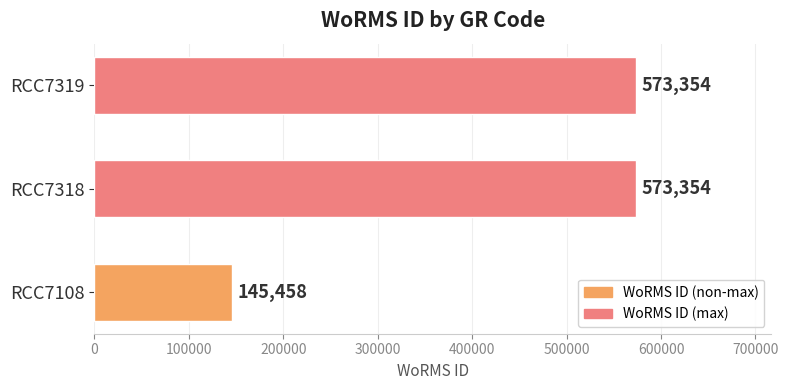

What is the difference between the values at RCC7318 and RCC7108?

427896